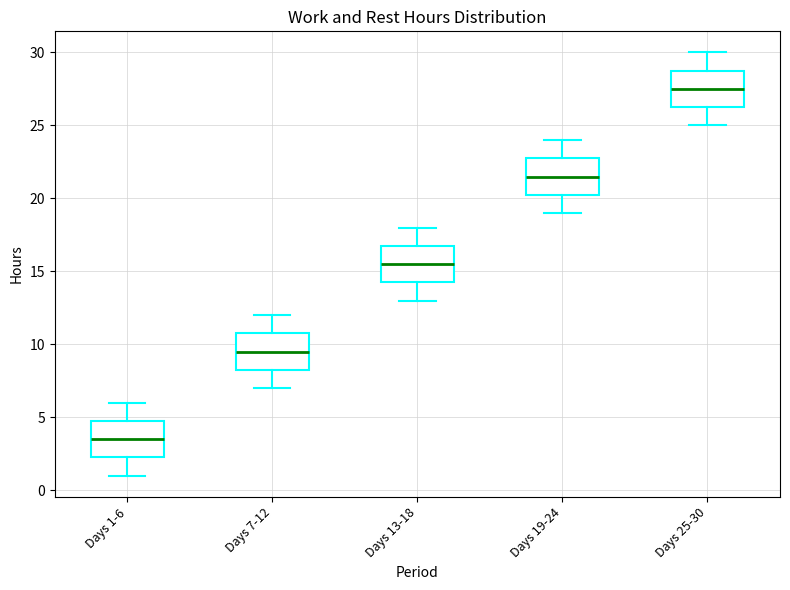

Reading left to right, transcribe this box plot: for each box, give where its median line is, the range the box spans, and where its two whiskers end, as read against the y-axis. The values are not printed on the chart, so give them approximately, as read against the axis.

Days 1-6: median 3.5, box 2.5 to 5.0, whiskers 1.0 to 6.0
Days 7-12: median 9.5, box 8.5 to 11.0, whiskers 7.0 to 12.0
Days 13-18: median 15.5, box 14.5 to 17.0, whiskers 13.0 to 18.0
Days 19-24: median 21.5, box 20.5 to 23.0, whiskers 19.0 to 24.0
Days 25-30: median 27.5, box 26.5 to 29.0, whiskers 25.0 to 30.0